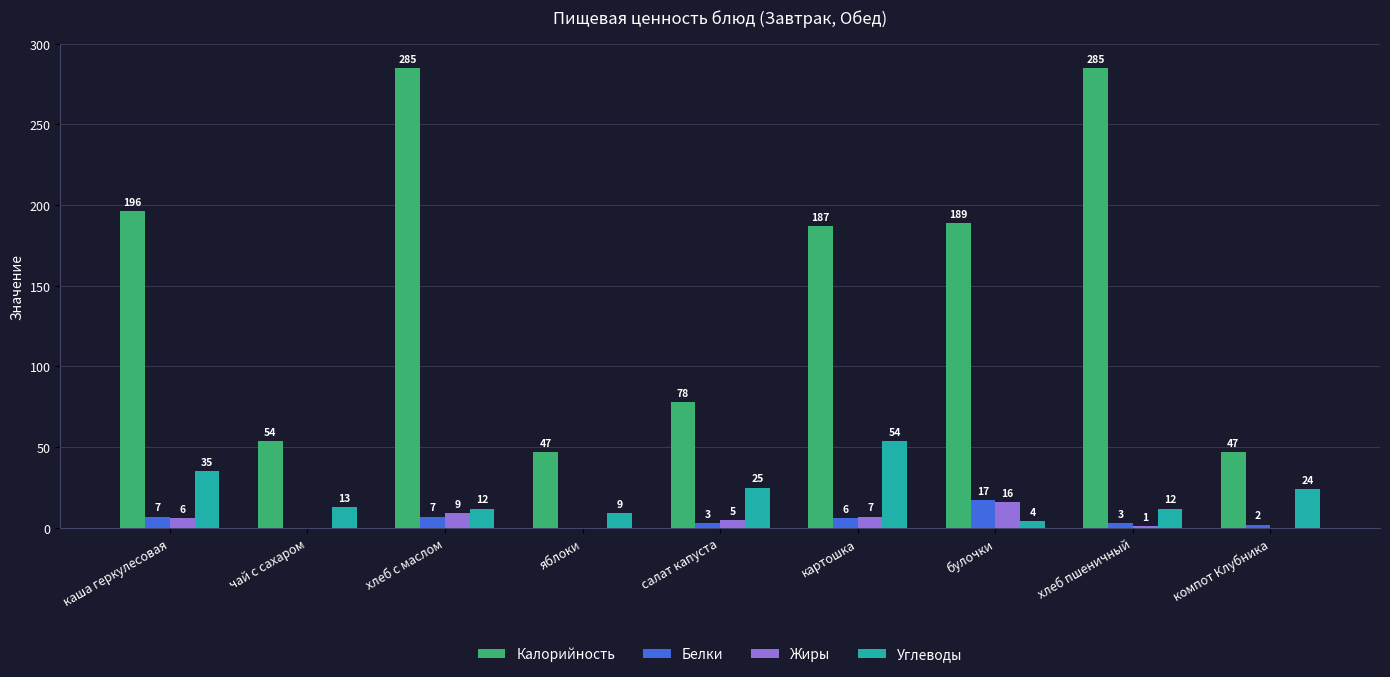

What is the highest value of the Жиры series?

16.0